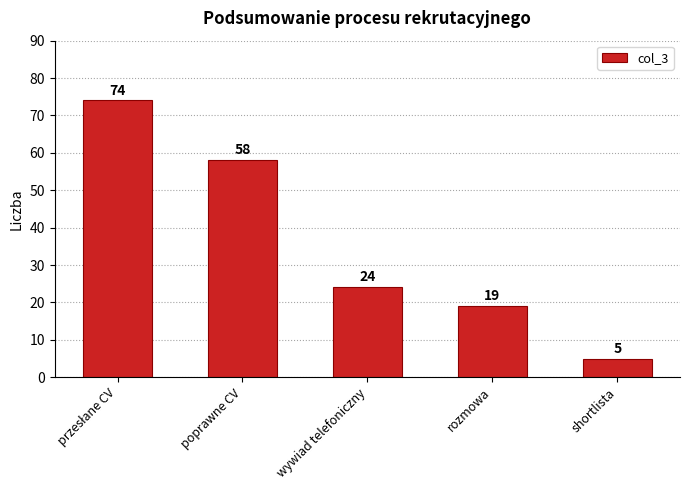

What is the label of the 4th bar from the right?

poprawne CV